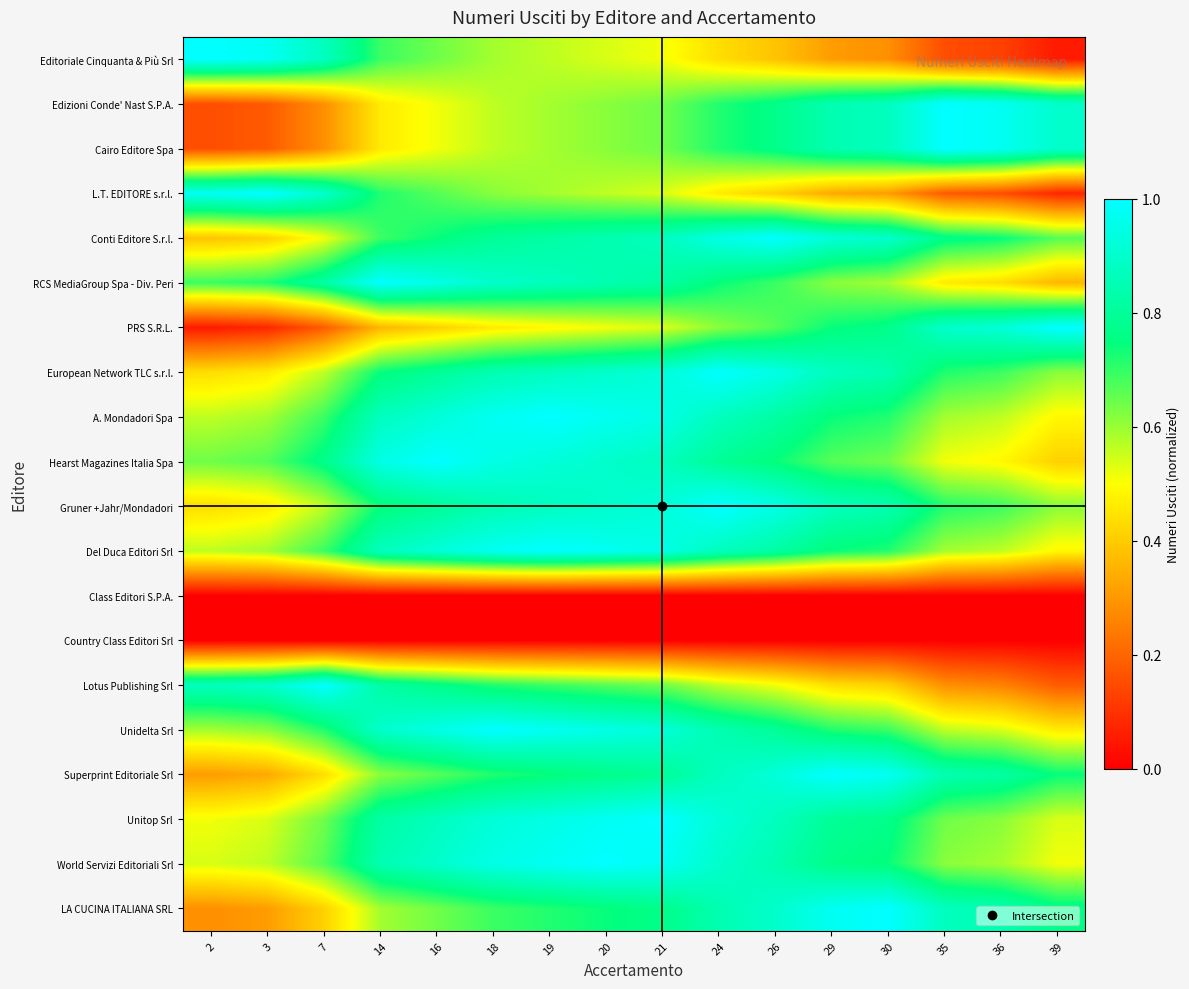

Which series has the largest range (max minus min)?

Editoriale Cinquanta & Più Srl